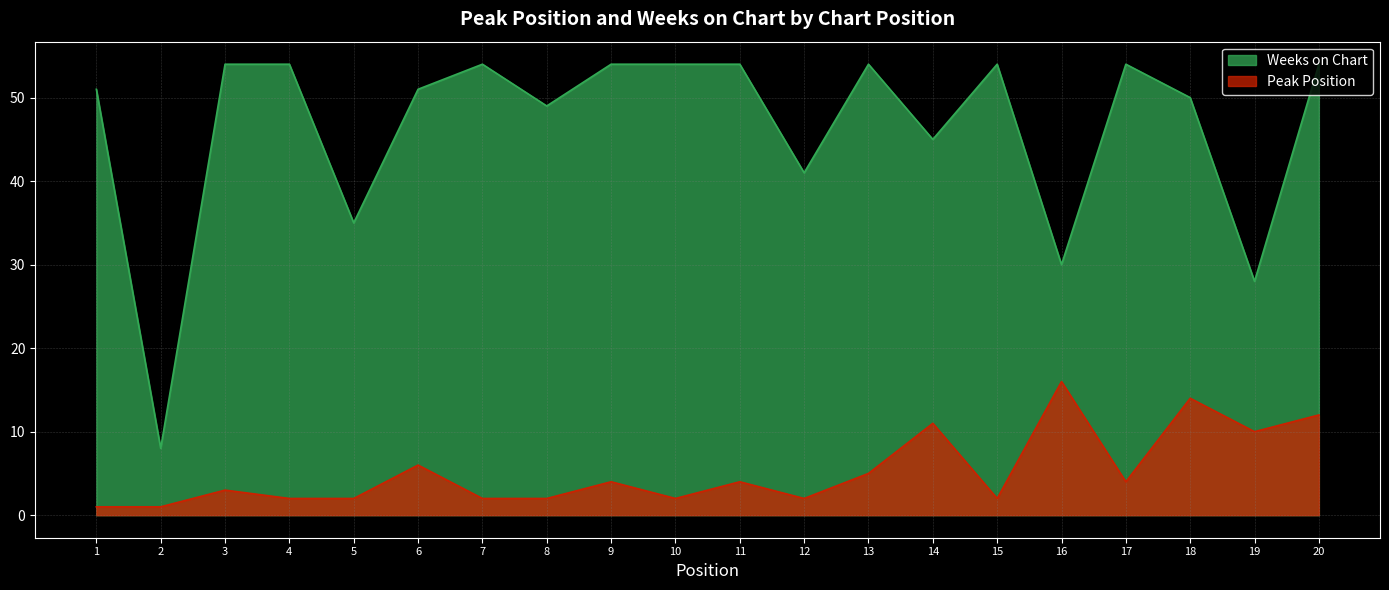

True or false: Peak Position and Weeks on Chart intersect in this chart.

False